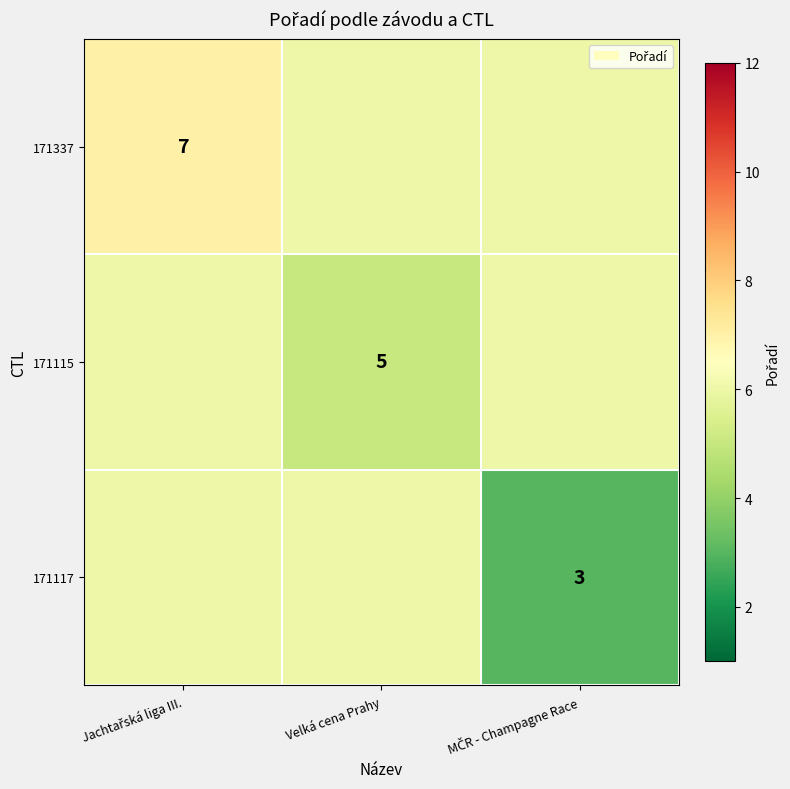

Is it true that 171115 equals 7 at Velká cena Prahy?

False